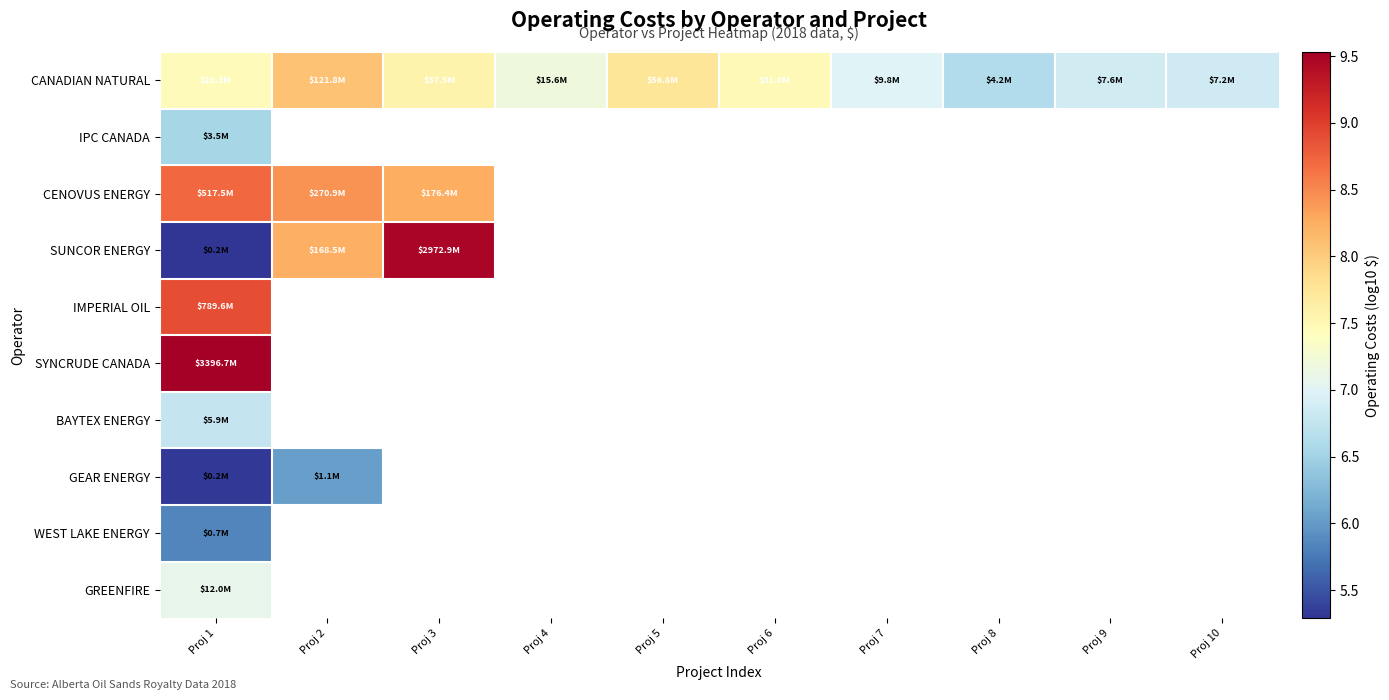

Between Proj 10 and Proj 2, which is larger?

Proj 2